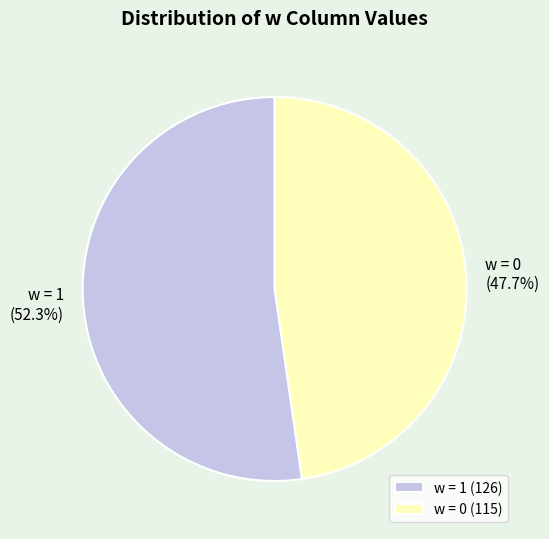

Does w = 1 account for over 50% of the chart?

Yes